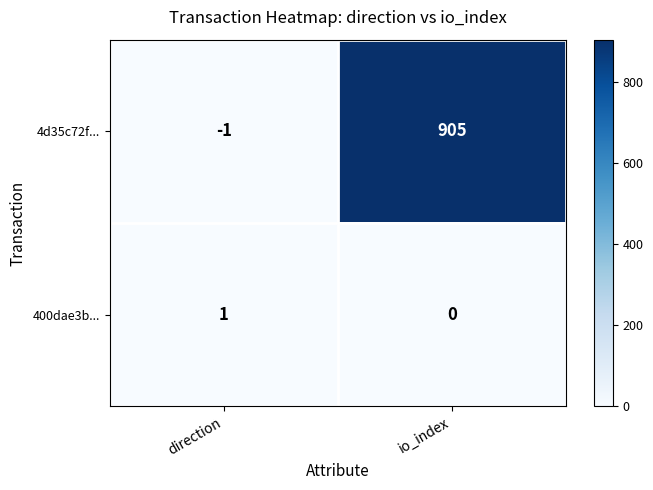

What is the difference between the maximum and minimum values in the 4d35c72f... series?

906